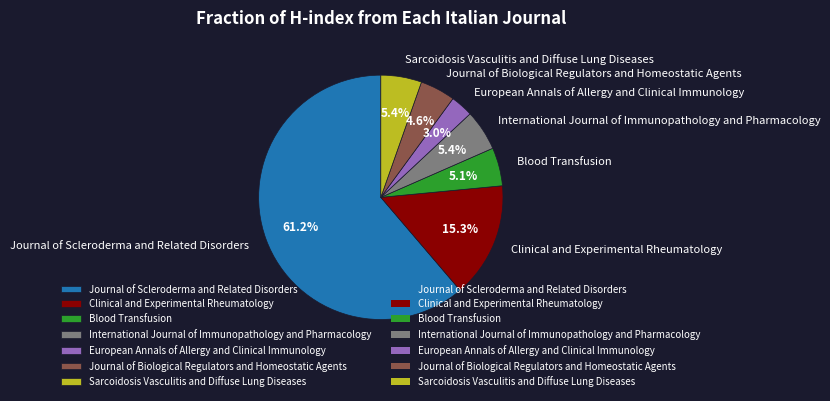

Is there any slice that represents more than half of the pie?

Yes